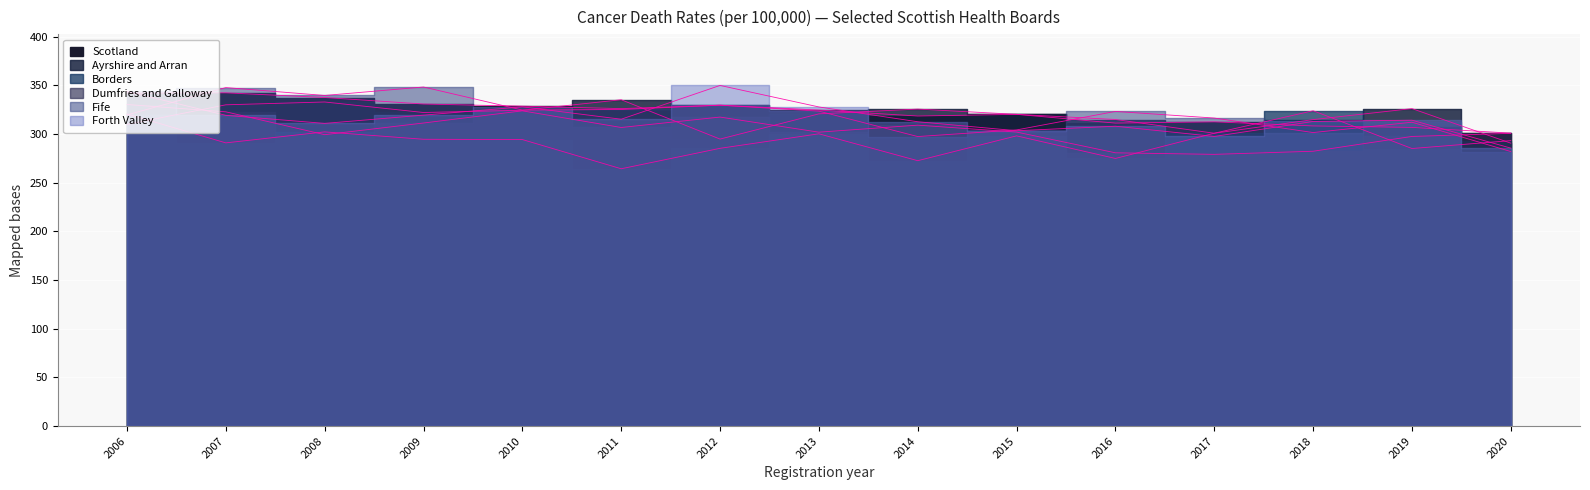

At which category does Ayrshire and Arran reach its first local valley?

2009